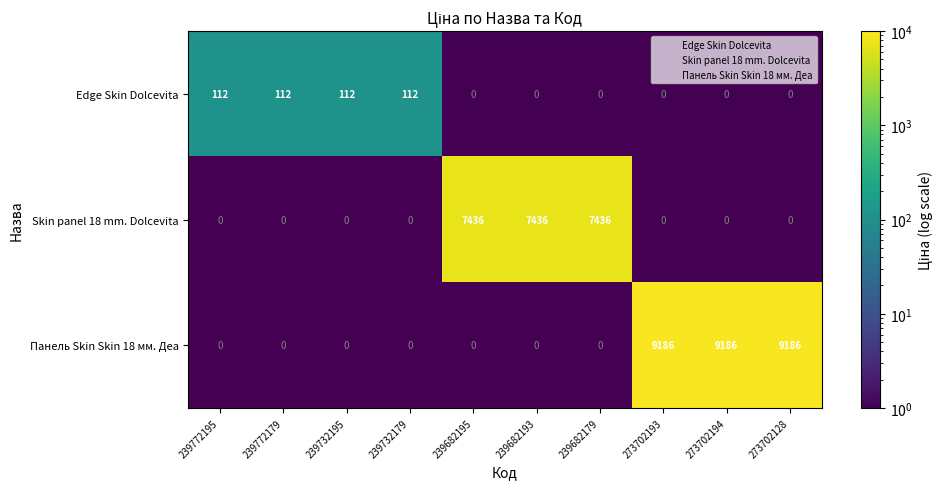

What is the sum of all Панель Skin Skin 18 мм. Деа values?

27558